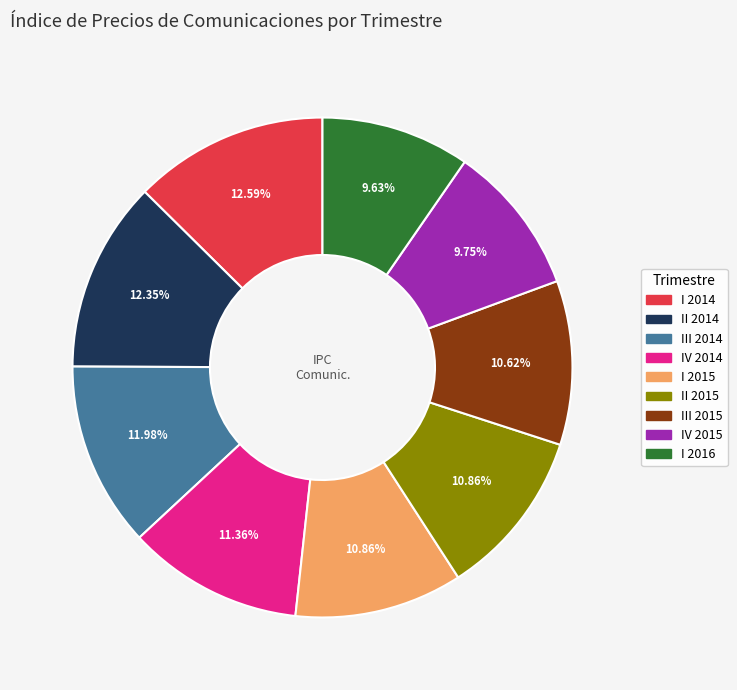

Combined, do II 2015 and II 2014 account for over 50%?

No